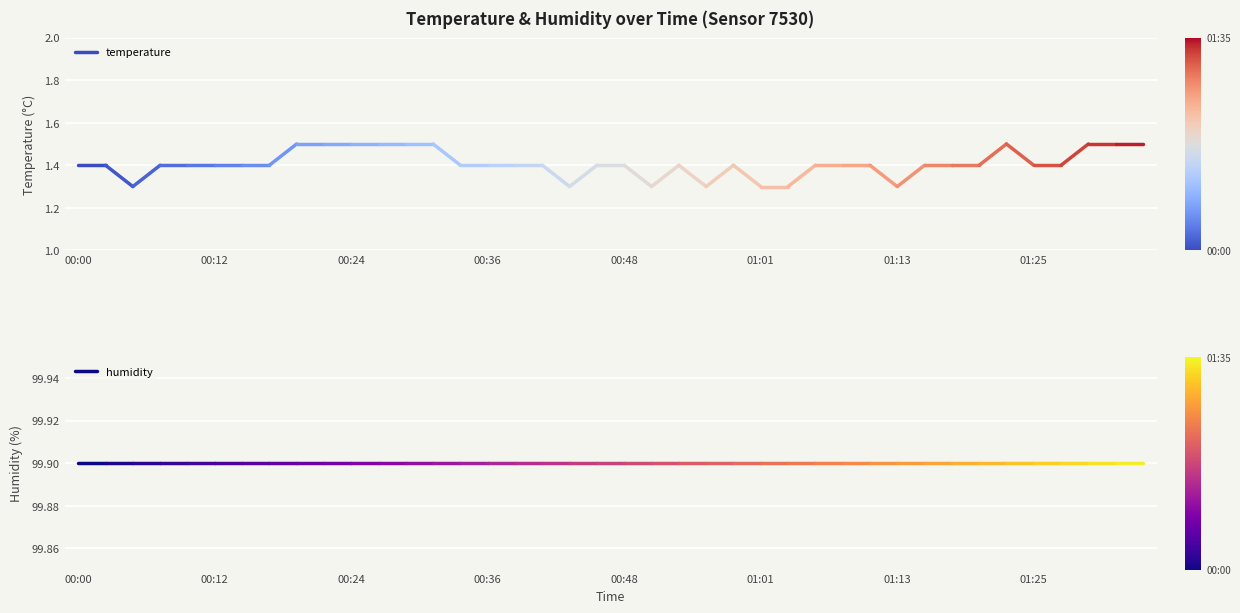

Rank the series by their average value, from lowest to highest.

temperature, humidity